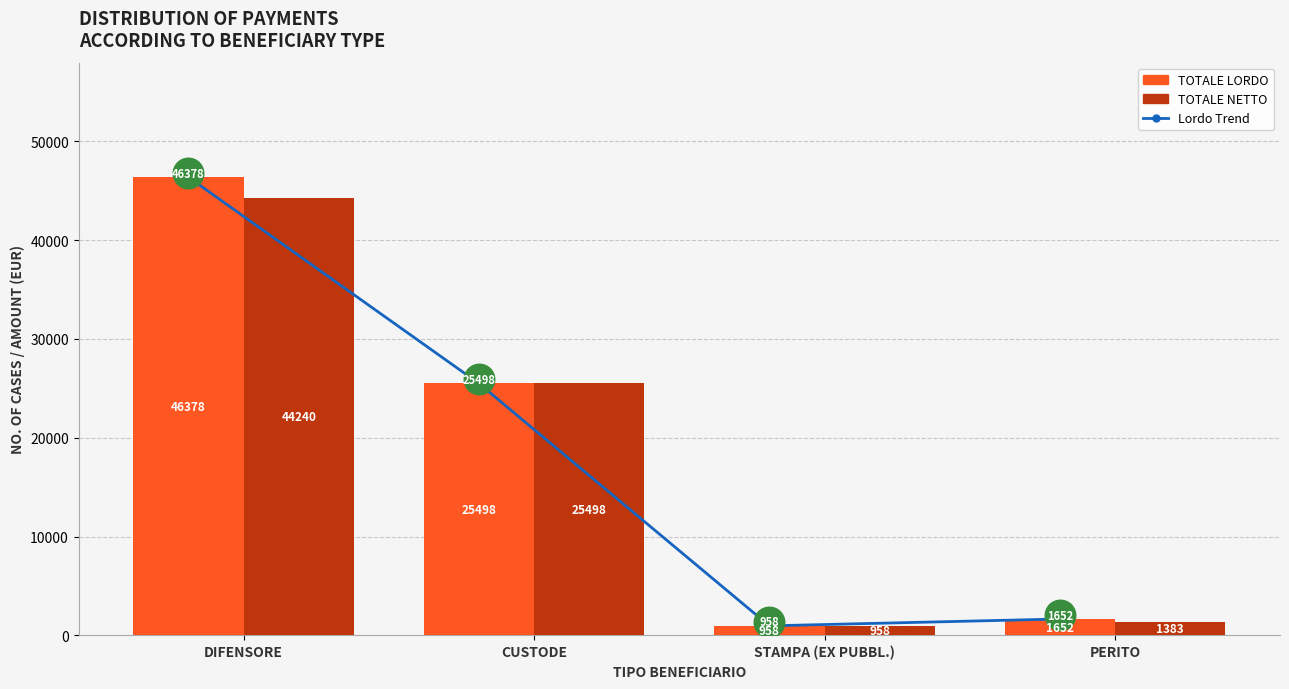

How many values in the Lordo Trend series are below 25498?

2